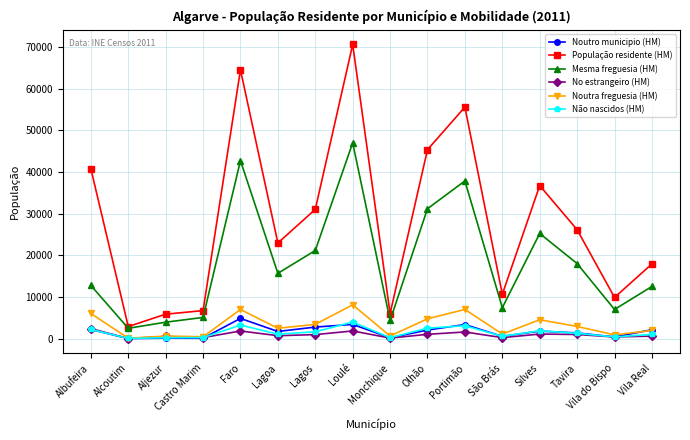

True or false: Noutra freguesia (HM) has more than 2 interior local peaks.

True